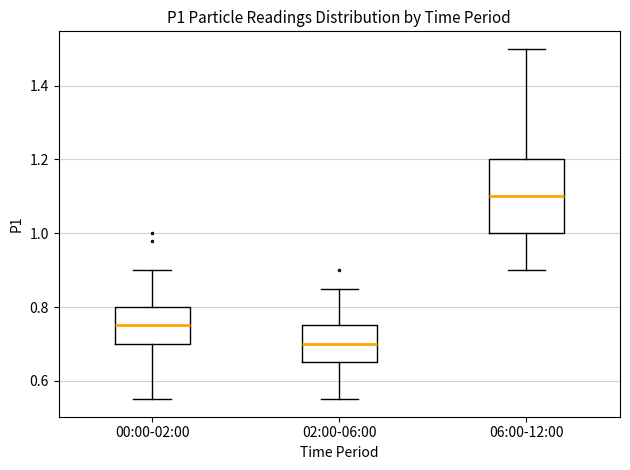

Which box has the highest median line?

06:00-12:00